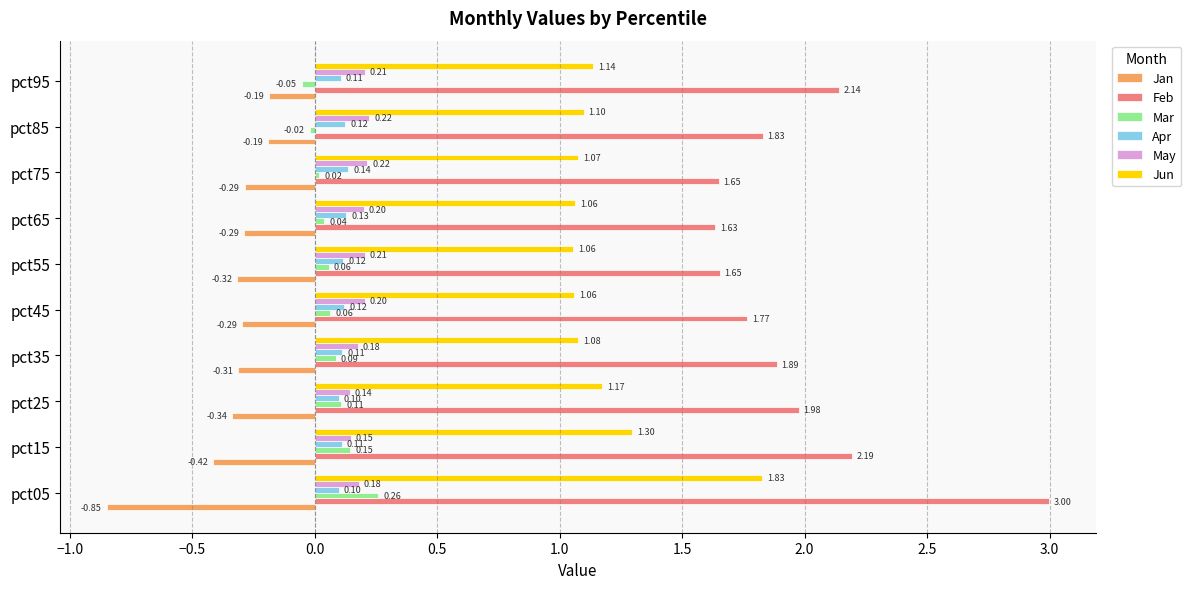

Which category has the highest value across all series?

pct05